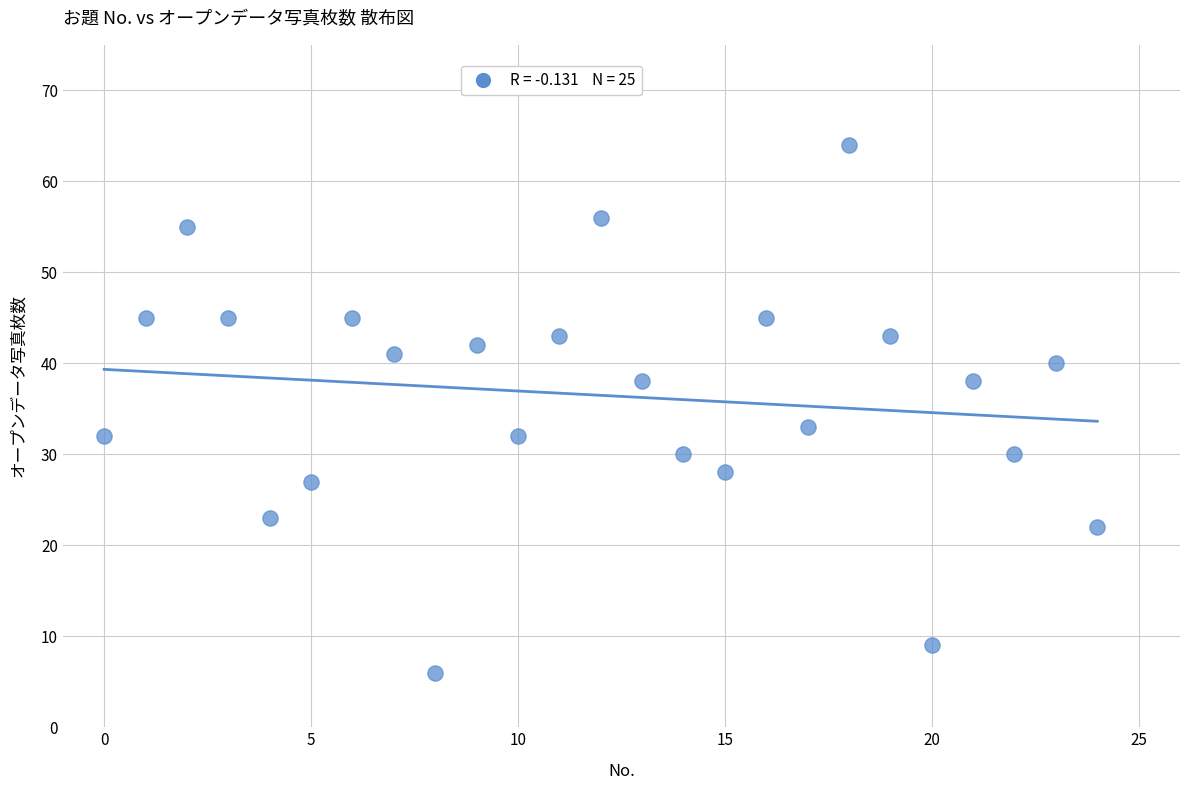

What Y value in the scatter plot is closest to 35?

33